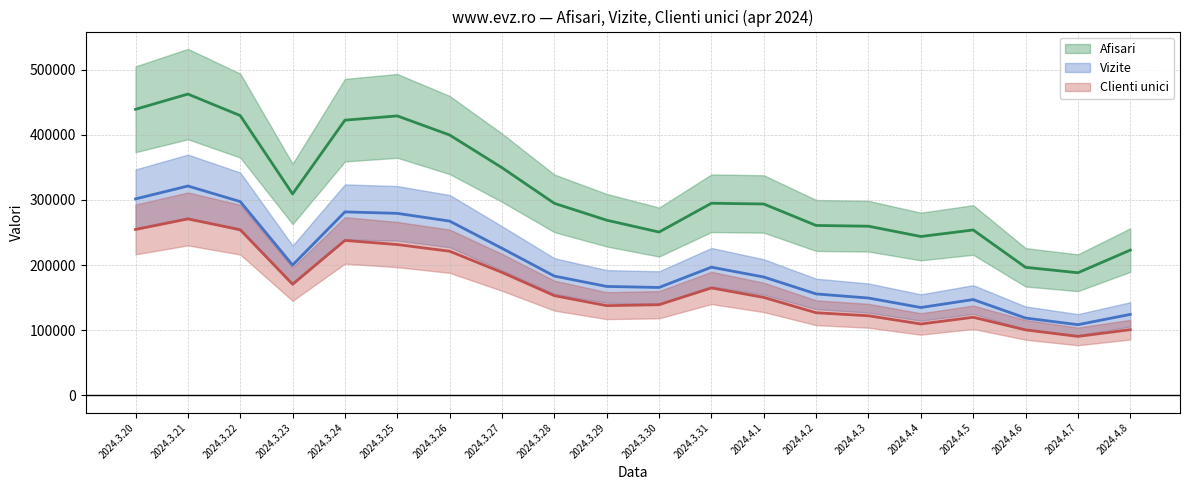

What position from the left is 2024.4.8?

20